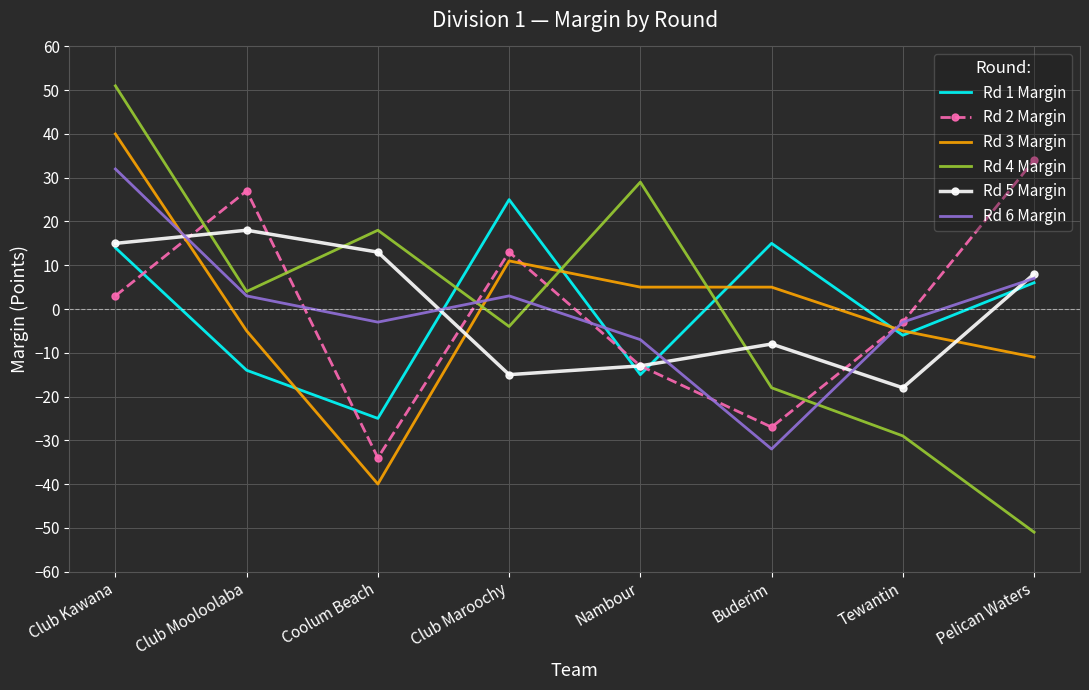

What position from the right is Buderim?

3